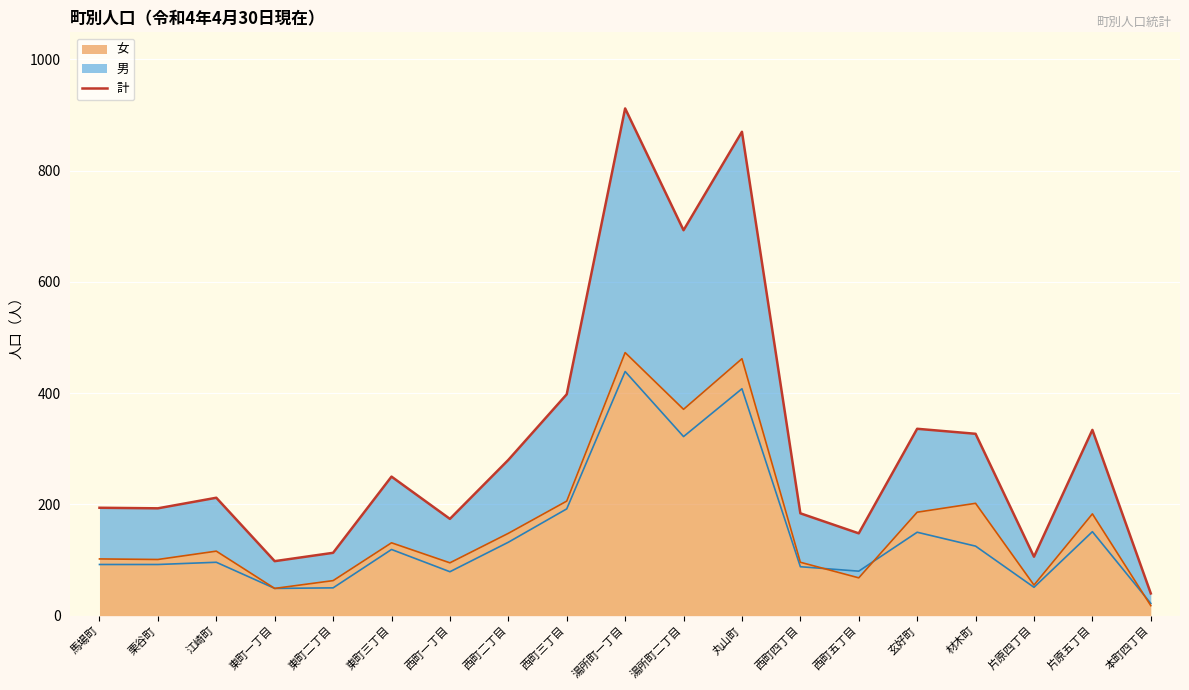

Which category has the lowest value in the 女 series?

本町四丁目